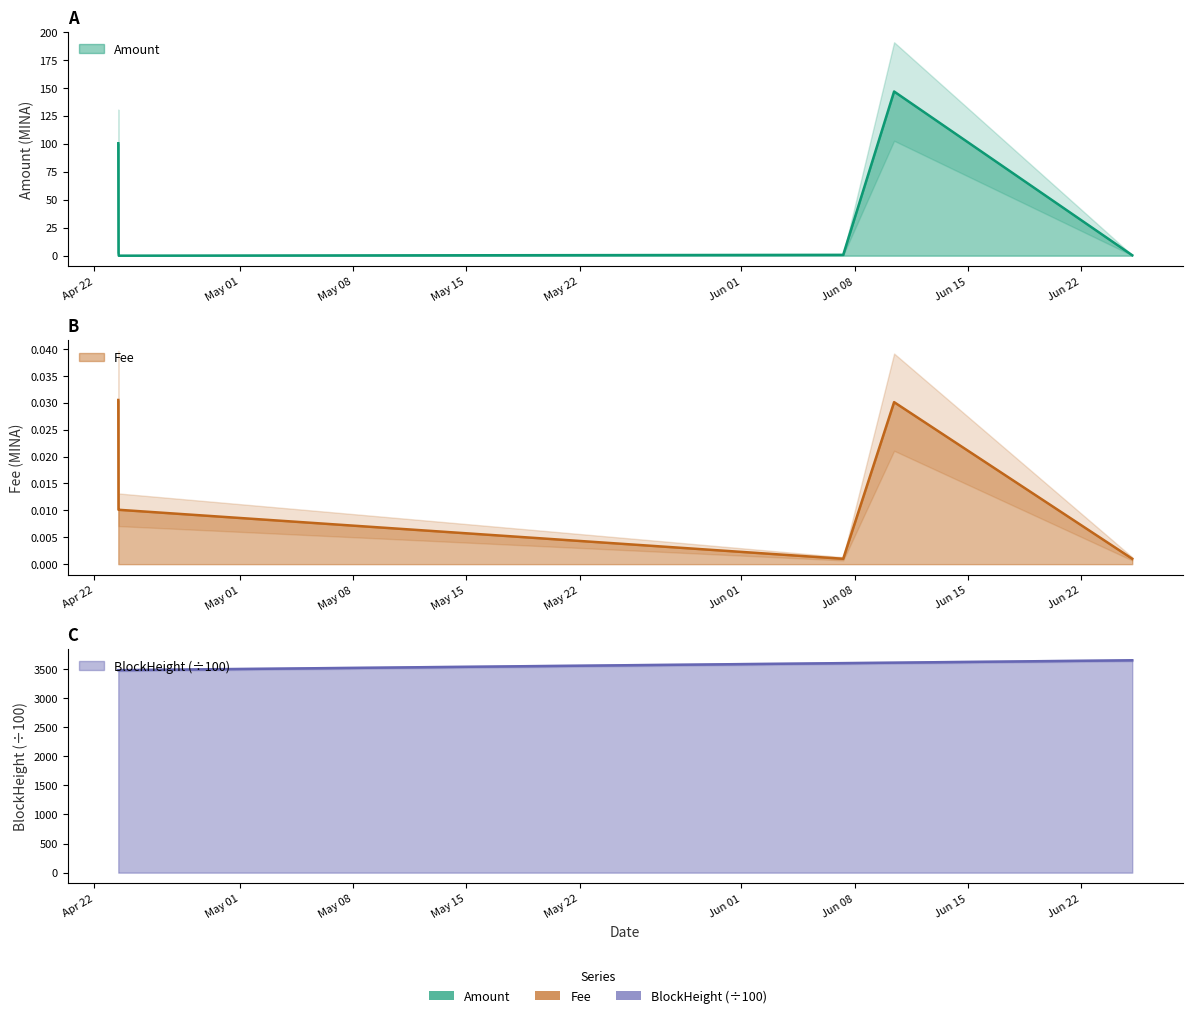

At which label is Amount closest to 73?

2024-04-23 11:36:00